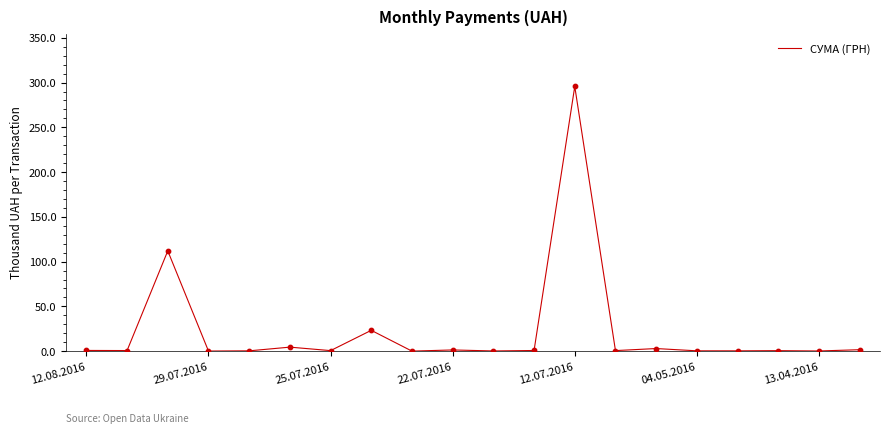

What is the maximum value shown in the chart?

295.6